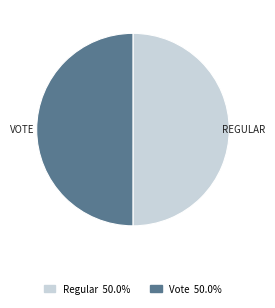

Combined, do Vote and Regular account for over 50%?

Yes